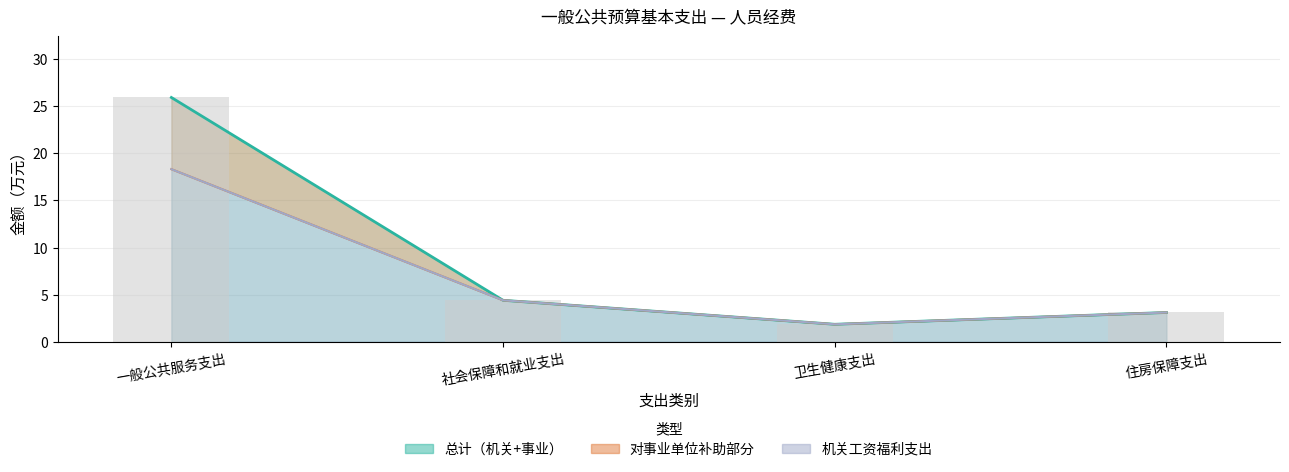

What is the sum of the 机关工资福利支出 values at 社会保障和就业支出 and 住房保障支出?

7.5